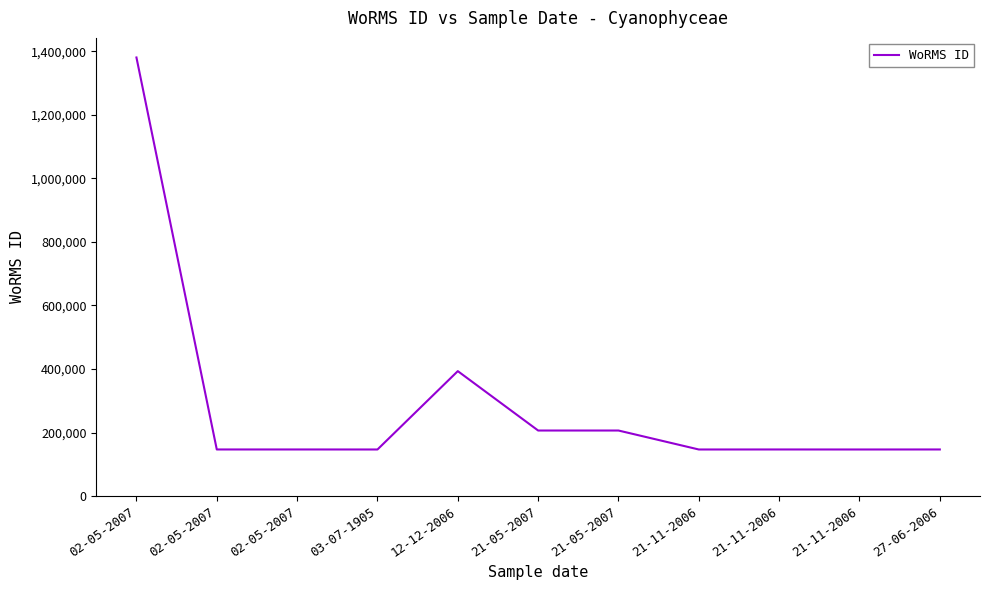

True or false: the data shows 221128 at 21-11-2006.

False